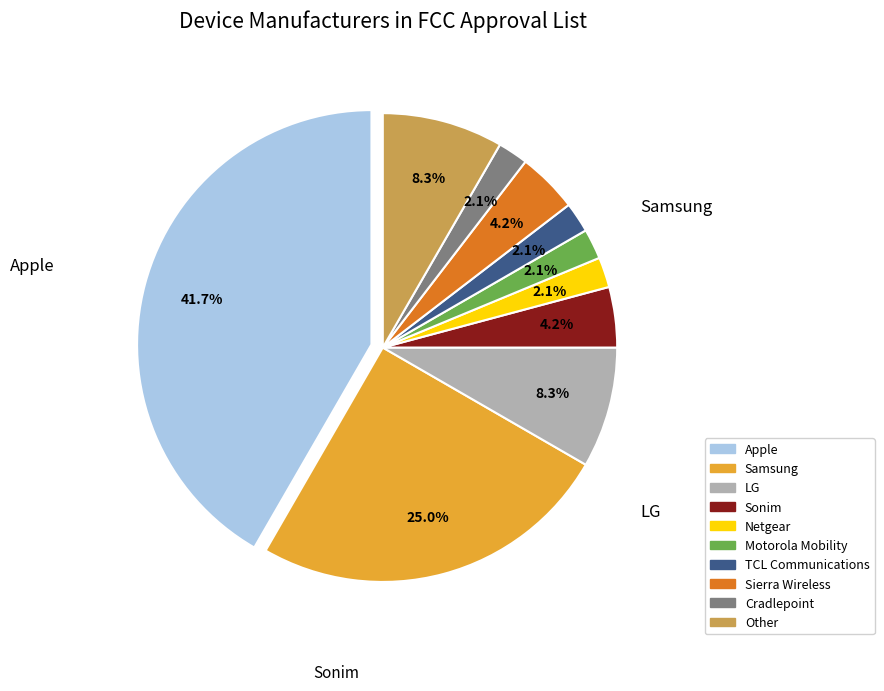

What percentage is the LG slice, to the nearest percent?

8%